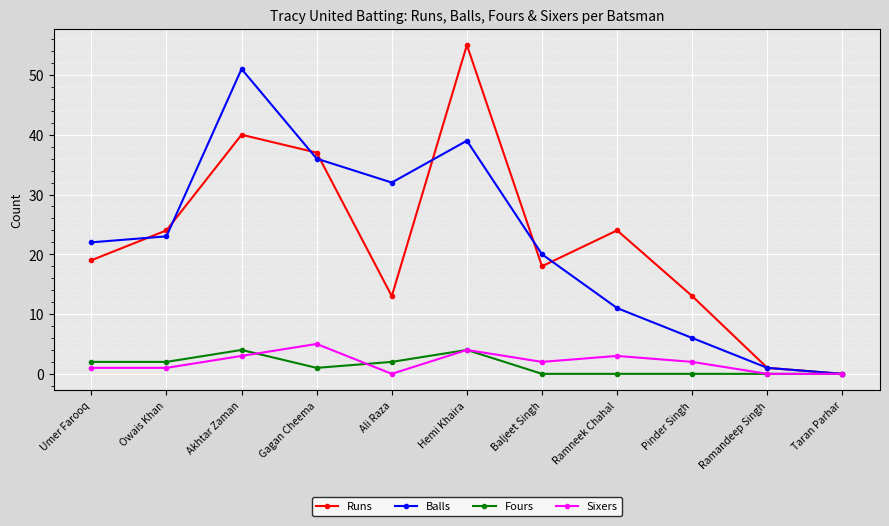

Does the chart have visible grid lines?

Yes